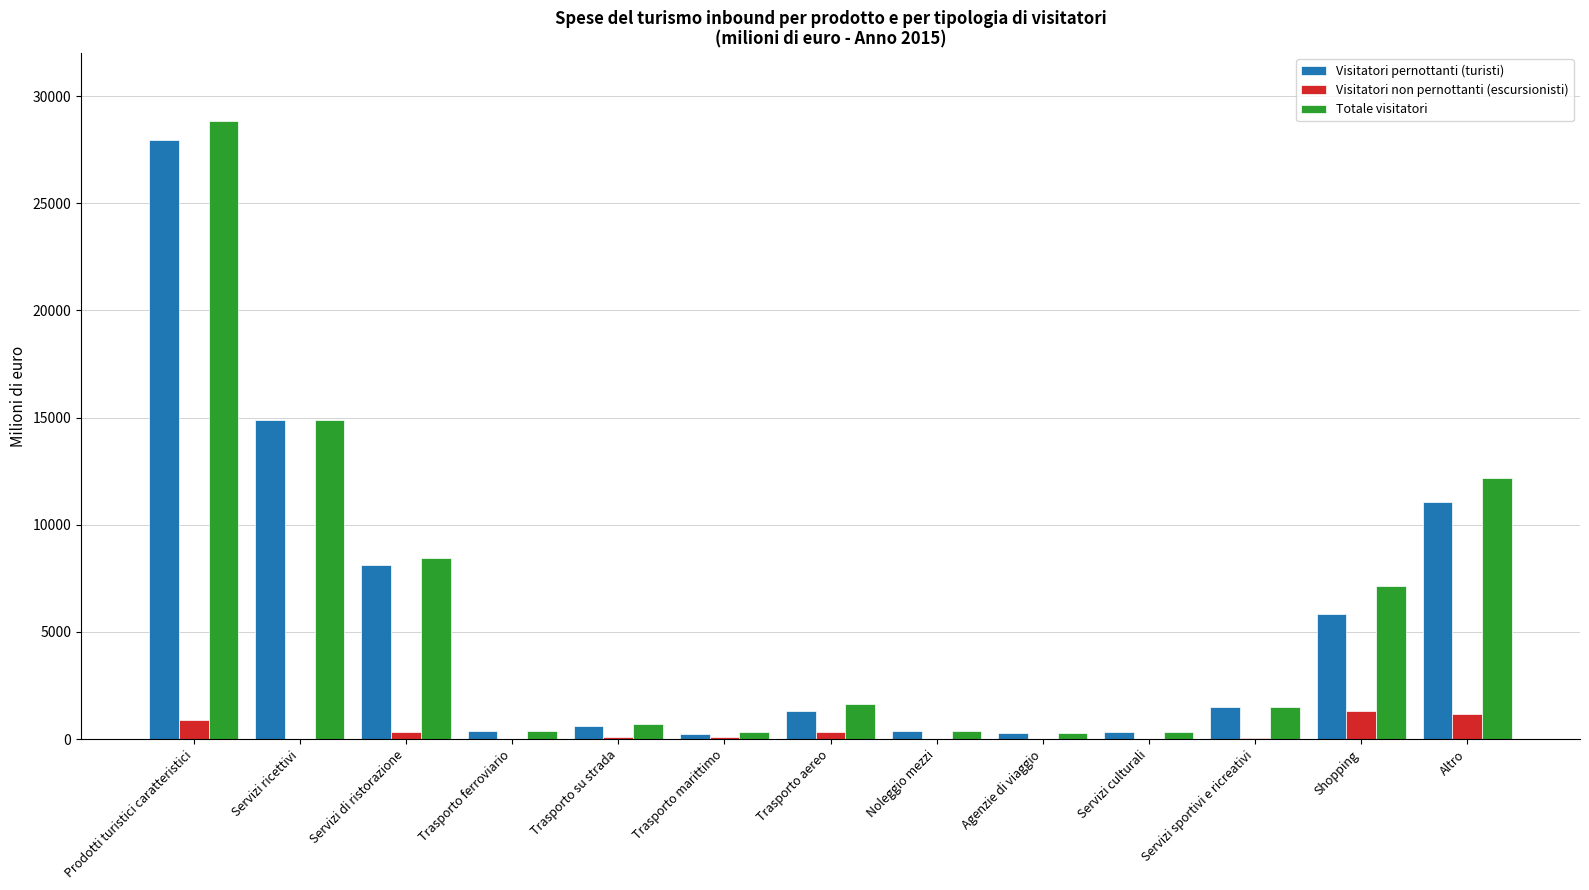

What is the sum of all Totale visitatori values?

76981.2